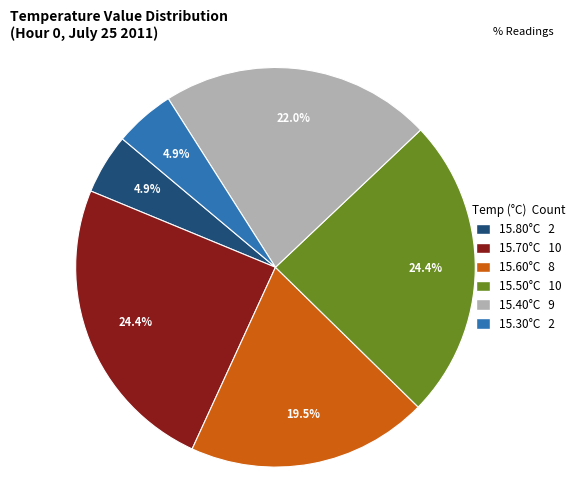

Does any single category account for the majority?

No